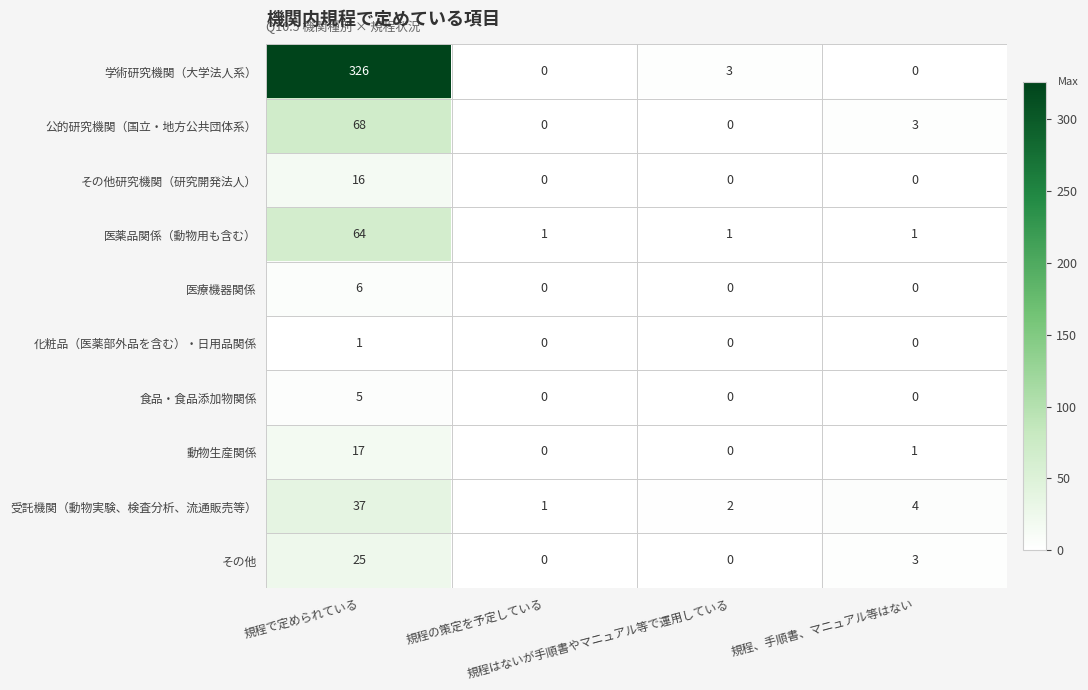

List the series in order of their peak value, lowest first.

化粧品（医薬部外品を含む）・日用品関係, 食品・食品添加物関係, 医療機器関係, その他研究機関（研究開発法人）, 動物生産関係, その他, 受託機関（動物実験、検査分析、流通販売等）, 医薬品関係（動物用も含む）, 公的研究機関（国立・地方公共団体系）, 学術研究機関（大学法人系）